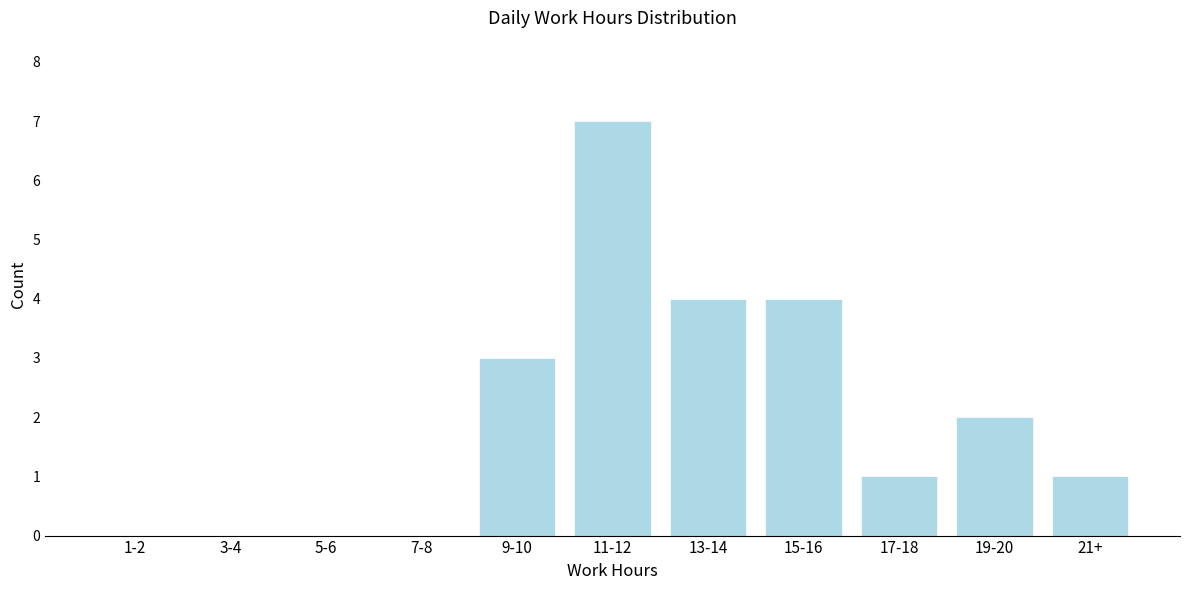

Reading left to right, what are all the values shown in this chart?

1-2=0	3-4=0	5-6=0	7-8=0	9-10=3	11-12=7	13-14=4	15-16=4	17-18=1	19-20=2	21+=1